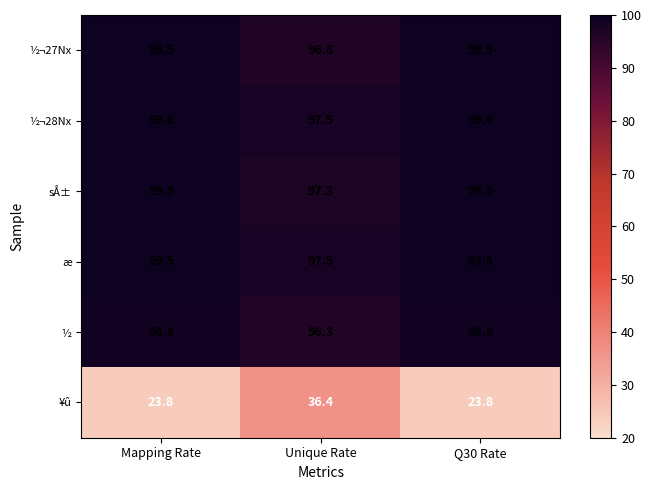

What is the sum of all sÅ± values?

296.3